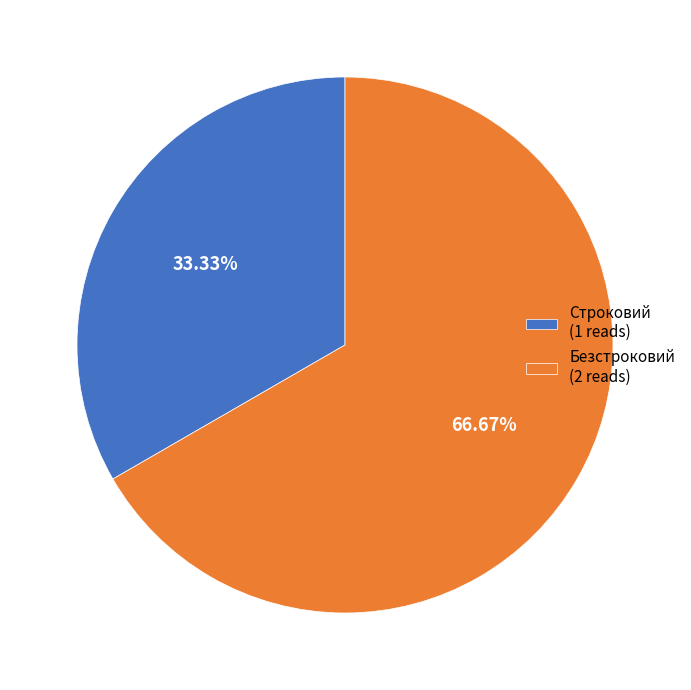

Which has a higher value, Безстроковий or Строковий?

Безстроковий